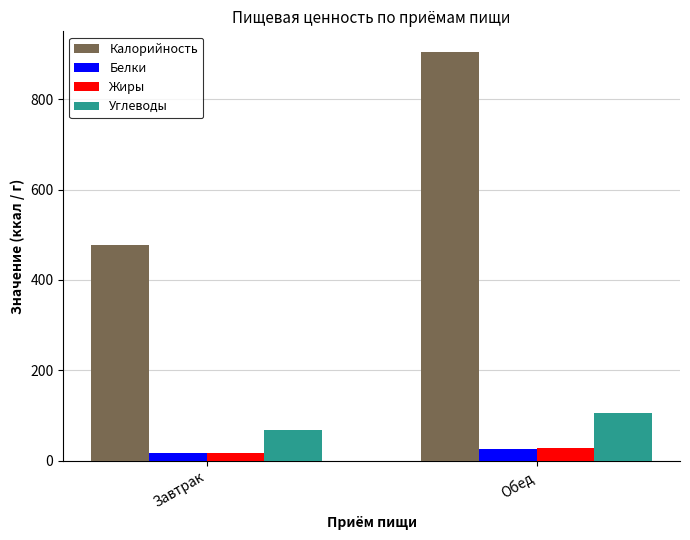

What are all the series names shown in the legend?

Калорийность, Белки, Жиры, Углеводы